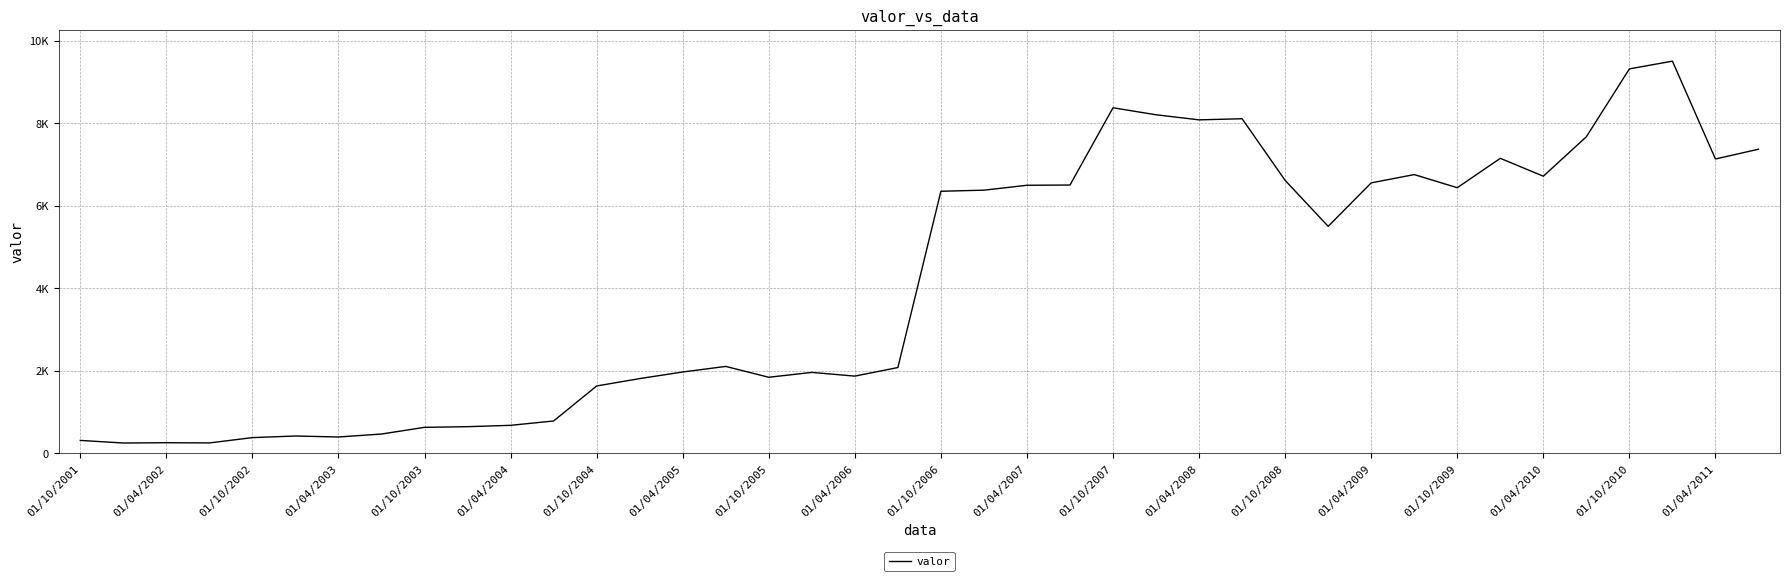

Does the chart display data point markers on the line(s)?

No